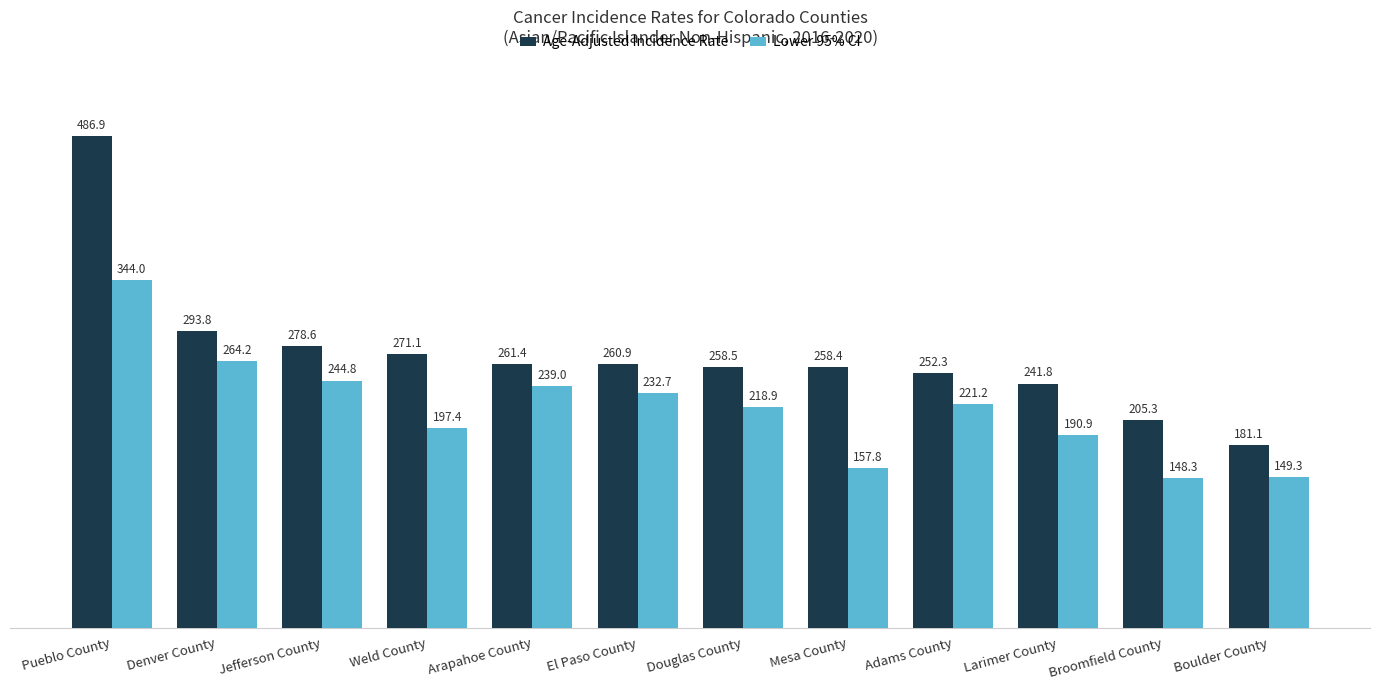

Rank the series at Denver County from lowest to highest value.

Lower 95% CI, Age-Adjusted Incidence Rate